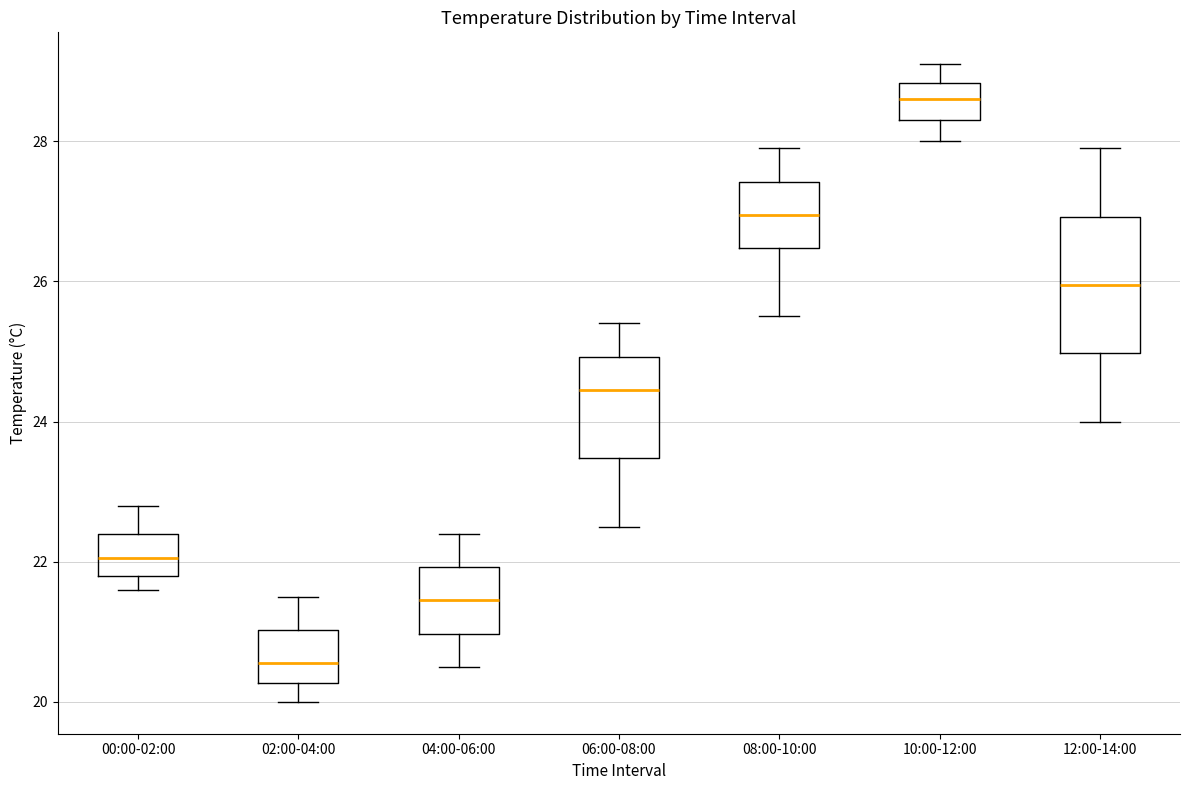

Where is the upper edge of the box for 12:00-14:00 on the y-axis? The values are not printed on the chart, so give them approximately, as read against the axis.

27.0